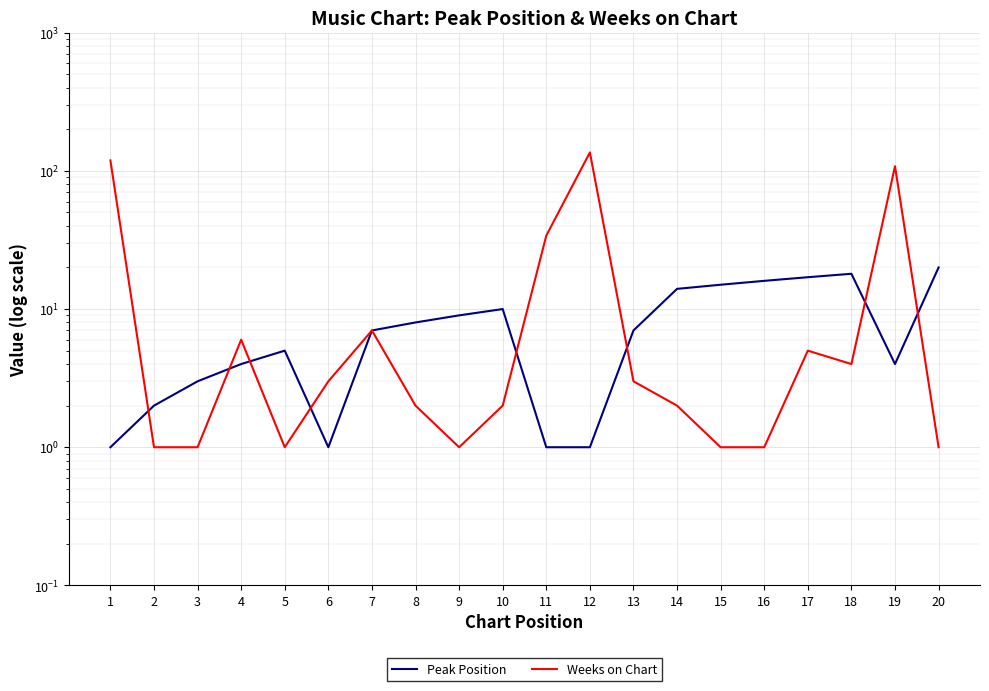

True or false: Weeks on Chart has more than 2 interior local peaks.

True